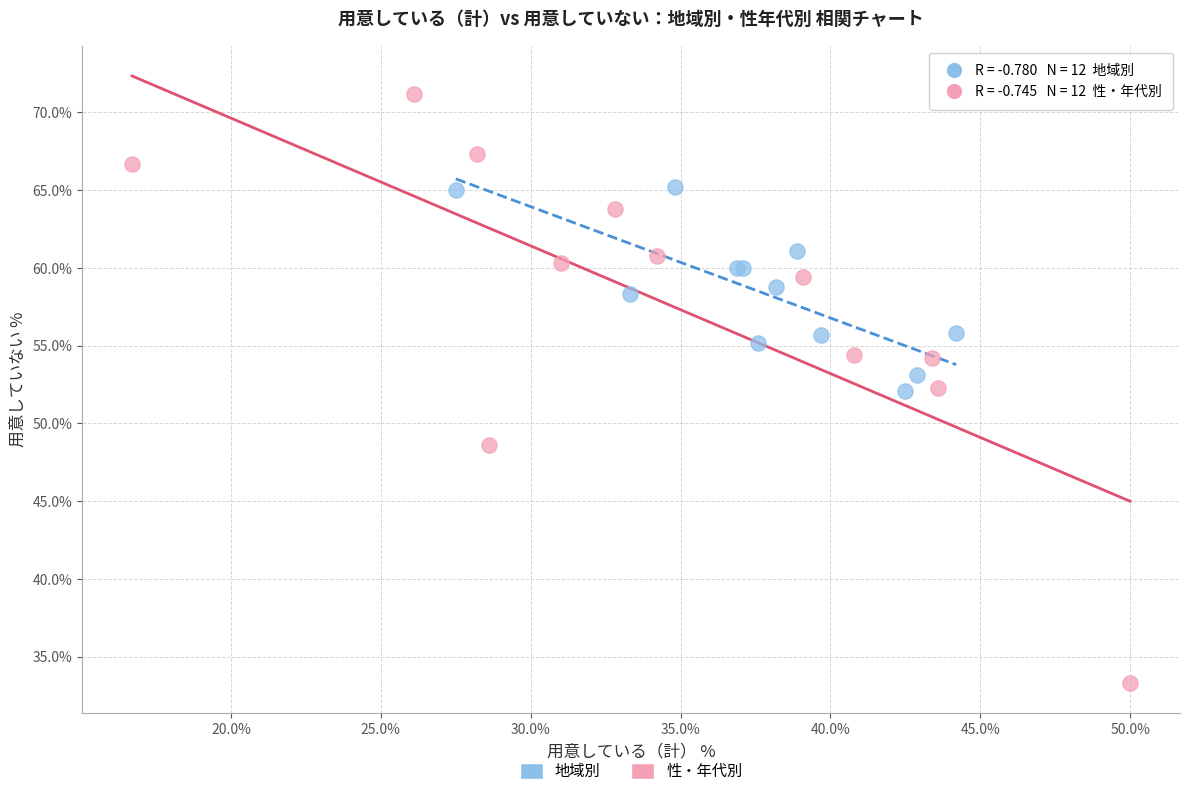

What are all the series names shown in the legend?

地域別, 性・年代別